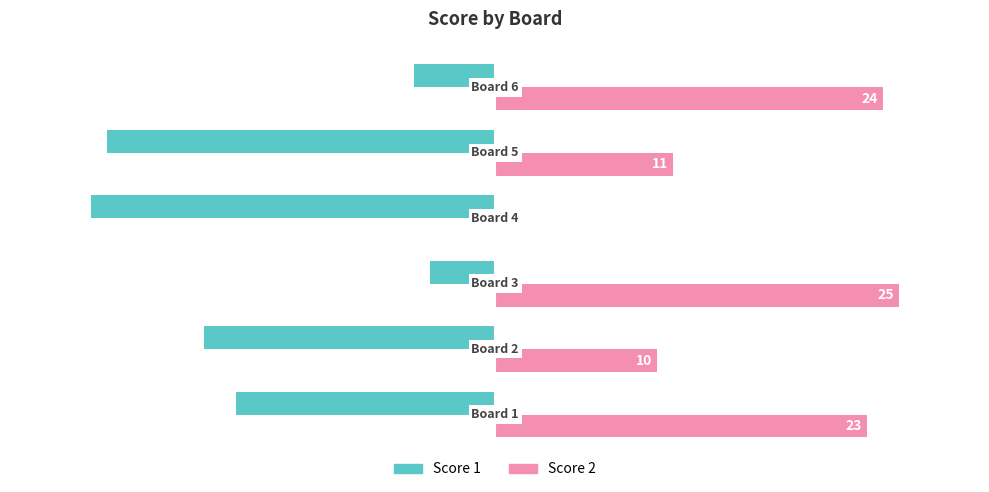

Which series has the largest total across all categories?

Score 2